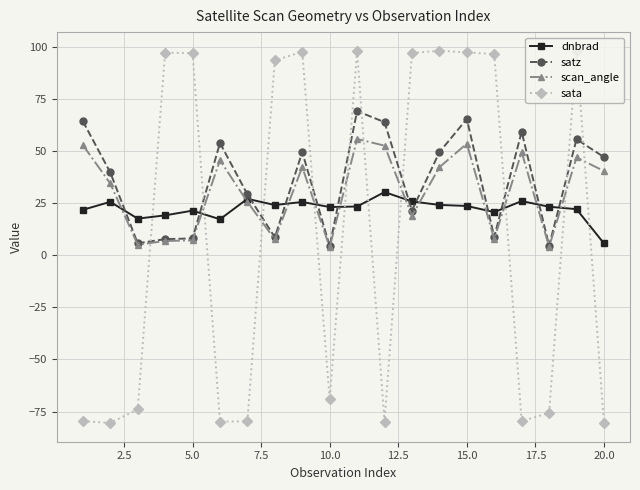

True or false: sata and scan_angle cross at least once.

True